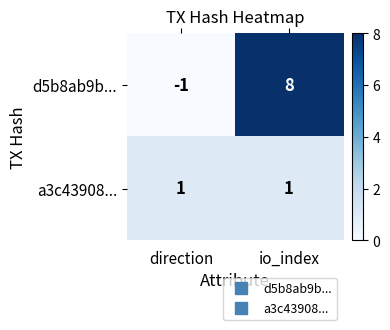

Reading right to left, list all the values displayed in this chart.

d5b8ab9b...: 8	-1
a3c43908...: 1	1